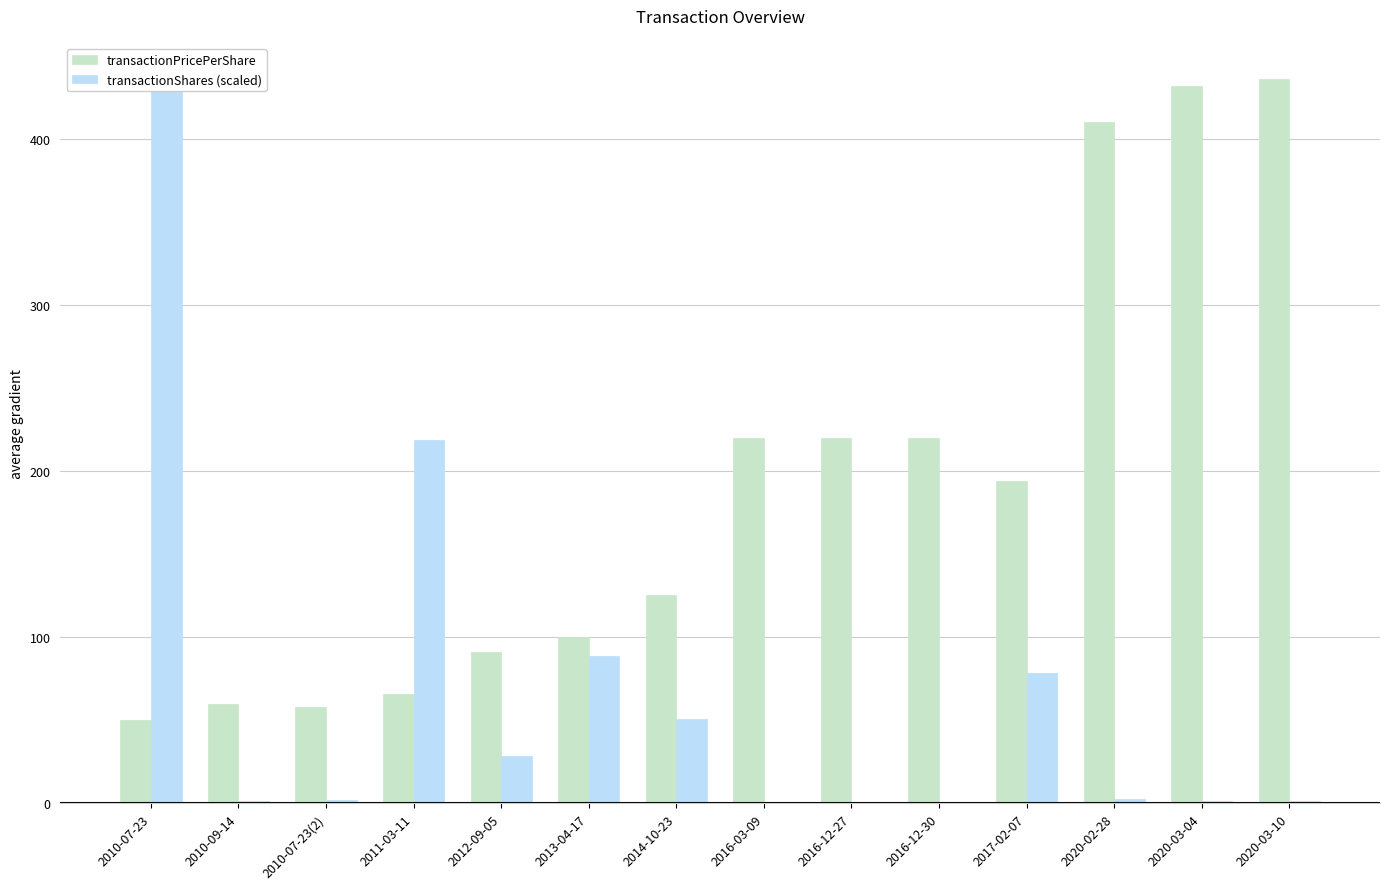

Where is transactionShares (scaled) nearest to the value 218?

2011-03-11